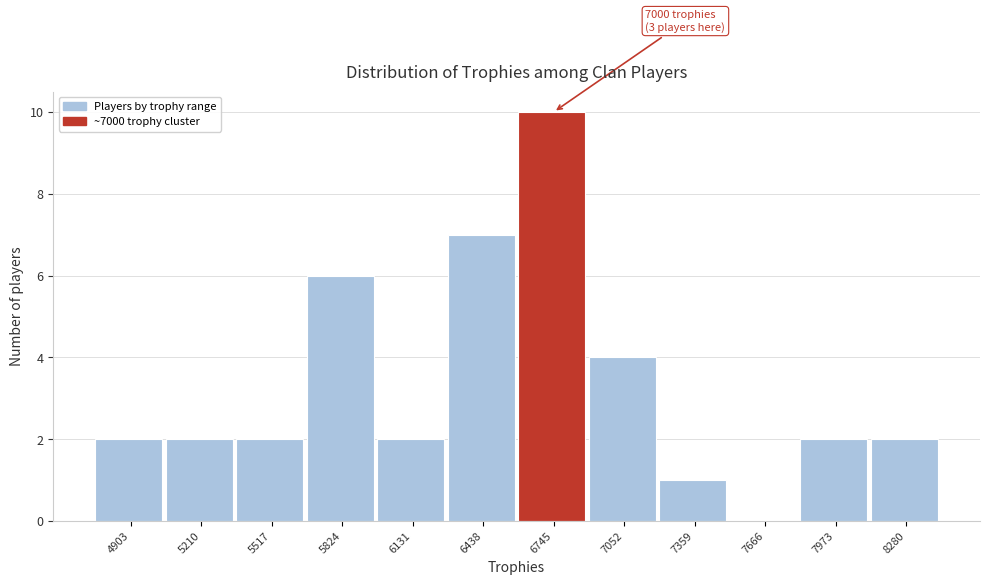

Reading left to right, what are all the values shown in this chart?

4903=2	5210=2	5517=2	5824=6	6131=2	6438=7	6745=10	7052=4	7359=1	7666=0	7973=2	8280=2